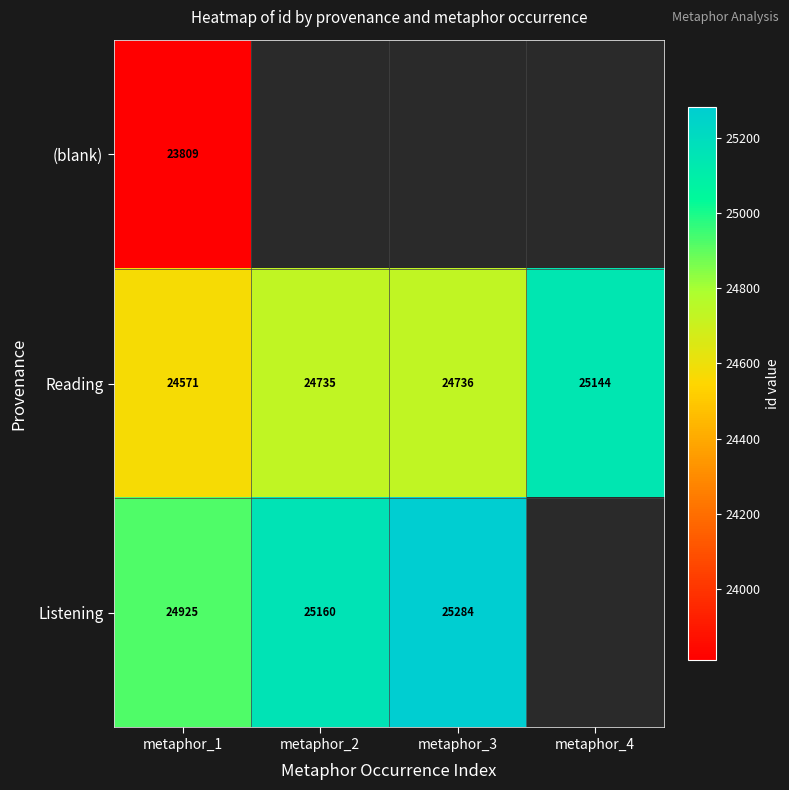

At how many categories does at least one series exceed 25082?

3